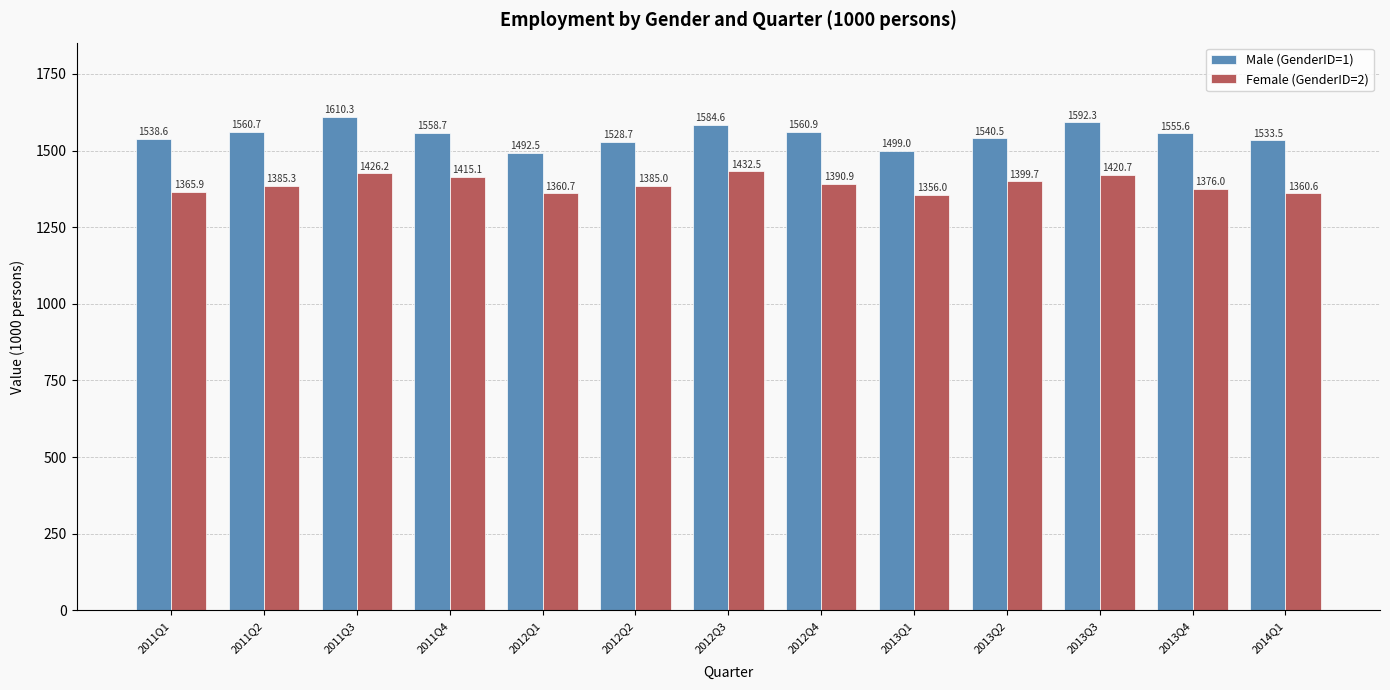

Is it true that Male (GenderID=1) equals 1492.5 at 2012Q1?

True